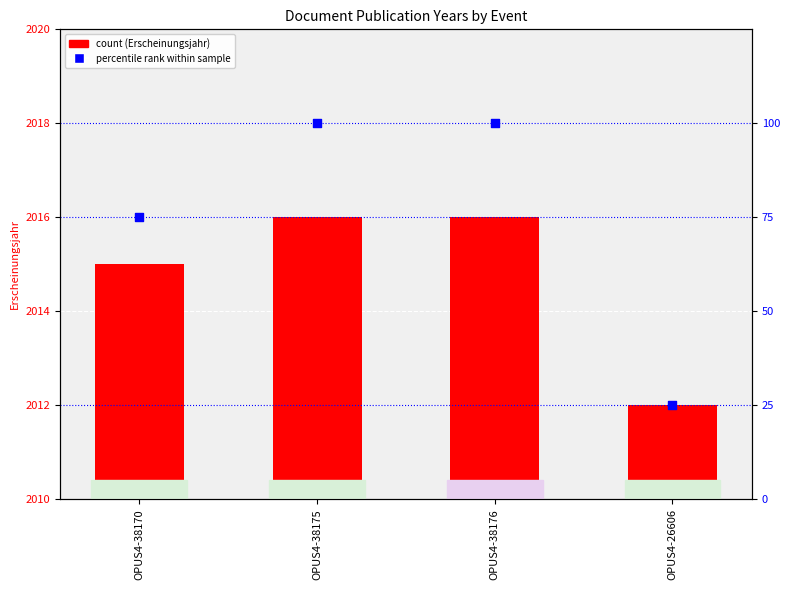

At which category is the sum across all series the highest?

OPUS4-38175